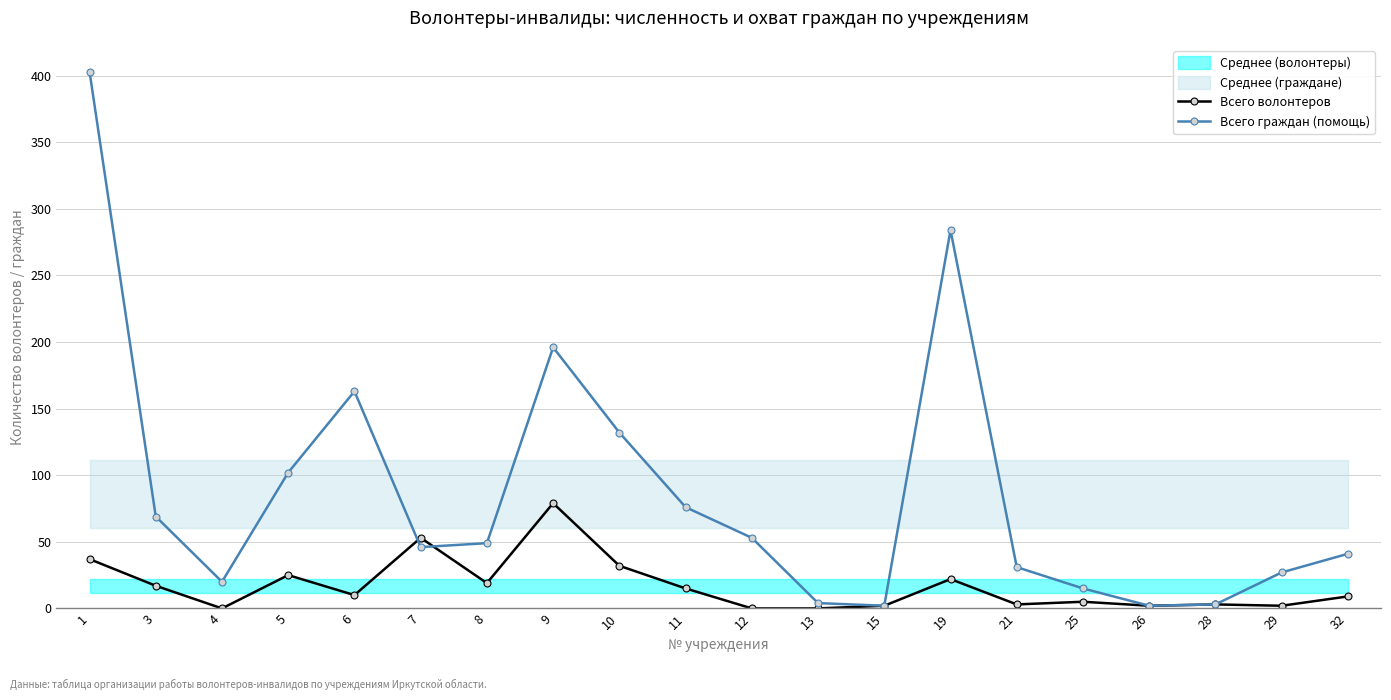

The value of Всего волонтеров at 28 is 3. True or false?

True